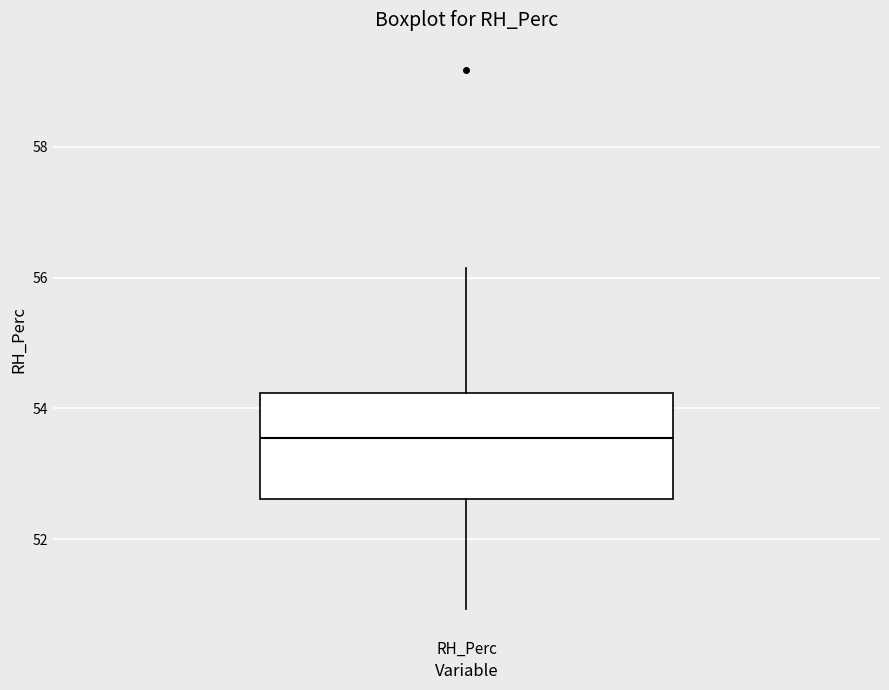

Where does the upper whisker of the box for RH_Perc end on the y-axis? The values are not printed on the chart, so give them approximately, as read against the axis.

56.2